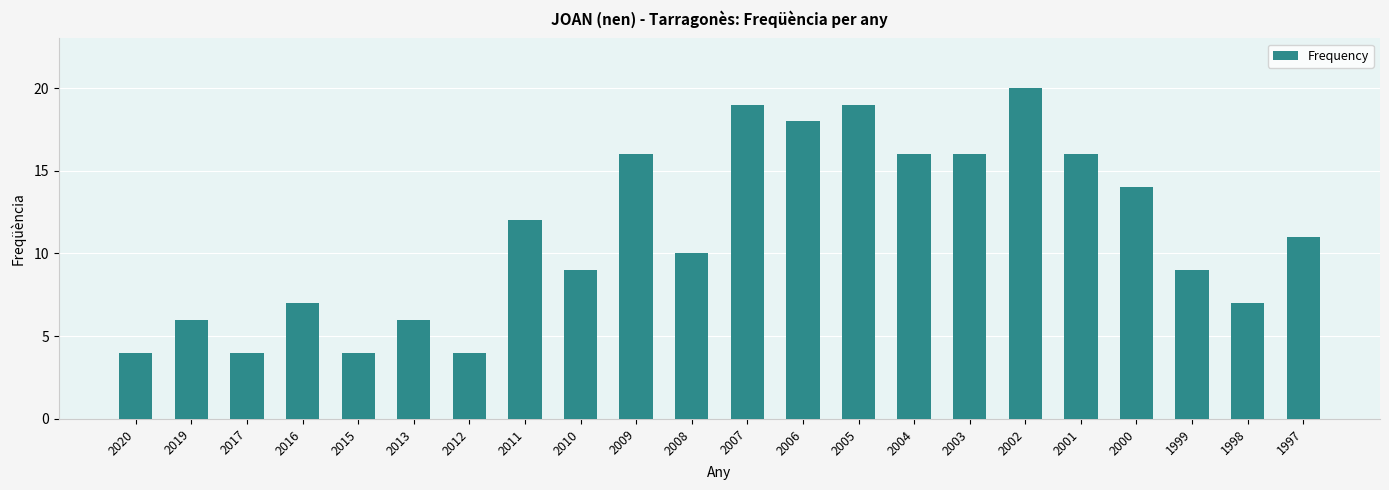

Is it true that the value at 1998 is 13?

False